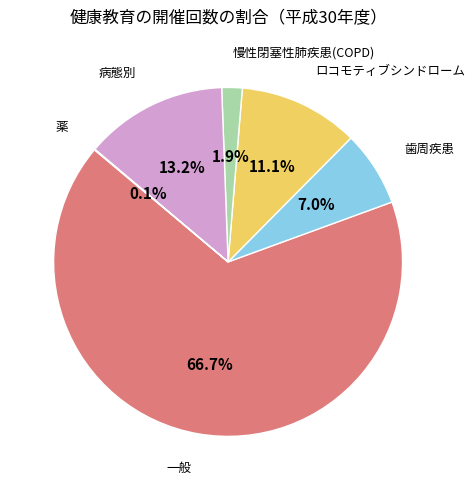

Is there a majority slice in this chart?

Yes